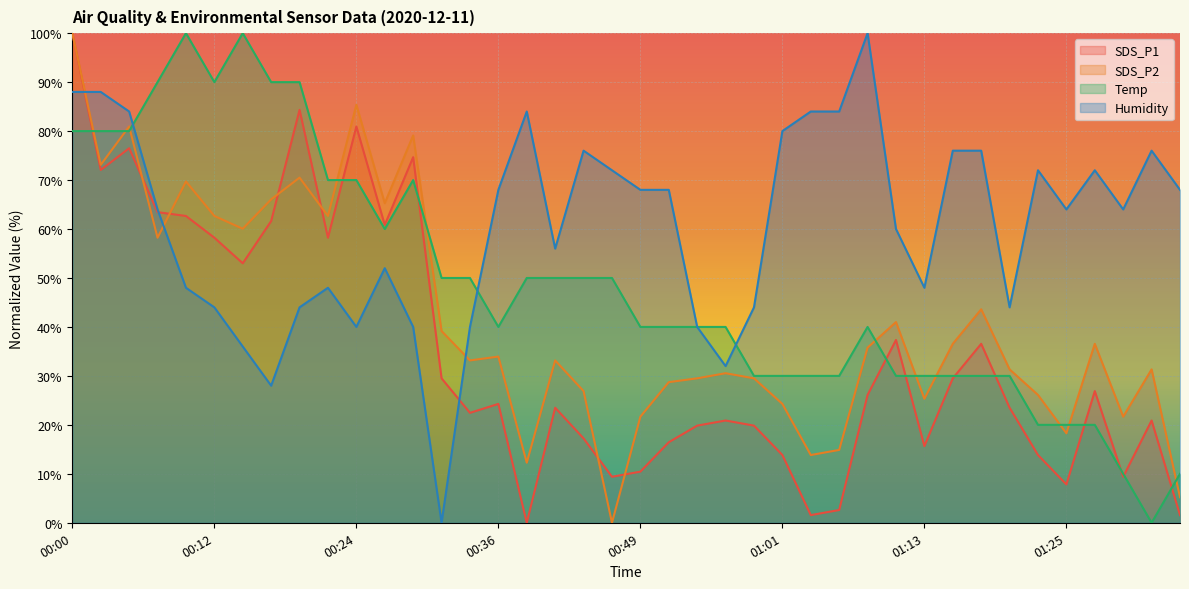

Reading right to left, what are all the values shown in this chart?

SDS_P1: 01:35=1.6	01:32=20.9	01:30=9.4	01:27=26.9	01:25=7.8	01:23=13.8	01:20=23.5	01:18=36.6	01:15=29.5	01:13=15.7	01:10=37.3	01:08=26.1	01:06=2.6	01:03=1.6	01:01=13.8	00:58=19.8	00:56=20.9	00:53=19.8	00:51=16.4	00:49=10.4	00:46=9.4	00:44=17.2	00:41=23.5	00:39=0.0	00:36=24.3	00:34=22.5	00:32=29.5	00:29=74.7	00:27=60.8	00:24=80.9	00:22=58.2	00:19=84.3	00:17=61.6	00:14=53.0	00:12=58.2	00:10=62.7	00:07=63.4	00:05=76.5	00:02=72.1	00:00=100.0
SDS_P2: 01:35=5.2	01:32=31.3	01:30=21.7	01:27=36.6	01:25=18.3	01:23=26.1	01:20=31.3	01:18=43.6	01:15=36.6	01:13=25.3	01:10=41.0	01:08=35.8	01:06=14.9	01:03=13.8	01:01=24.3	00:58=29.5	00:56=30.5	00:53=29.5	00:51=28.7	00:49=21.7	00:46=0.0	00:44=26.9	00:41=33.2	00:39=12.3	00:36=33.9	00:34=33.2	00:32=39.2	00:29=79.1	00:27=65.3	00:24=85.4	00:22=62.7	00:19=70.5	00:17=66.1	00:14=60.1	00:12=62.7	00:10=69.7	00:07=58.2	00:05=80.9	00:02=73.1	00:00=100.0
Temp: 01:35=10.0	01:32=0.0	01:30=10.0	01:27=20.0	01:25=20.0	01:23=20.0	01:20=30.0	01:18=30.0	01:15=30.0	01:13=30.0	01:10=30.0	01:08=40.0	01:06=30.0	01:03=30.0	01:01=30.0	00:58=30.0	00:56=40.0	00:53=40.0	00:51=40.0	00:49=40.0	00:46=50.0	00:44=50.0	00:41=50.0	00:39=50.0	00:36=40.0	00:34=50.0	00:32=50.0	00:29=70.0	00:27=60.0	00:24=70.0	00:22=70.0	00:19=90.0	00:17=90.0	00:14=100.0	00:12=90.0	00:10=100.0	00:07=90.0	00:05=80.0	00:02=80.0	00:00=80.0
Humidity: 01:35=68.0	01:32=76.0	01:30=64.0	01:27=72.0	01:25=64.0	01:23=72.0	01:20=44.0	01:18=76.0	01:15=76.0	01:13=48.0	01:10=60.0	01:08=100.0	01:06=84.0	01:03=84.0	01:01=80.0	00:58=44.0	00:56=32.0	00:53=40.0	00:51=68.0	00:49=68.0	00:46=72.0	00:44=76.0	00:41=56.0	00:39=84.0	00:36=68.0	00:34=40.0	00:32=0.0	00:29=40.0	00:27=52.0	00:24=40.0	00:22=48.0	00:19=44.0	00:17=28.0	00:14=36.0	00:12=44.0	00:10=48.0	00:07=64.0	00:05=84.0	00:02=88.0	00:00=88.0